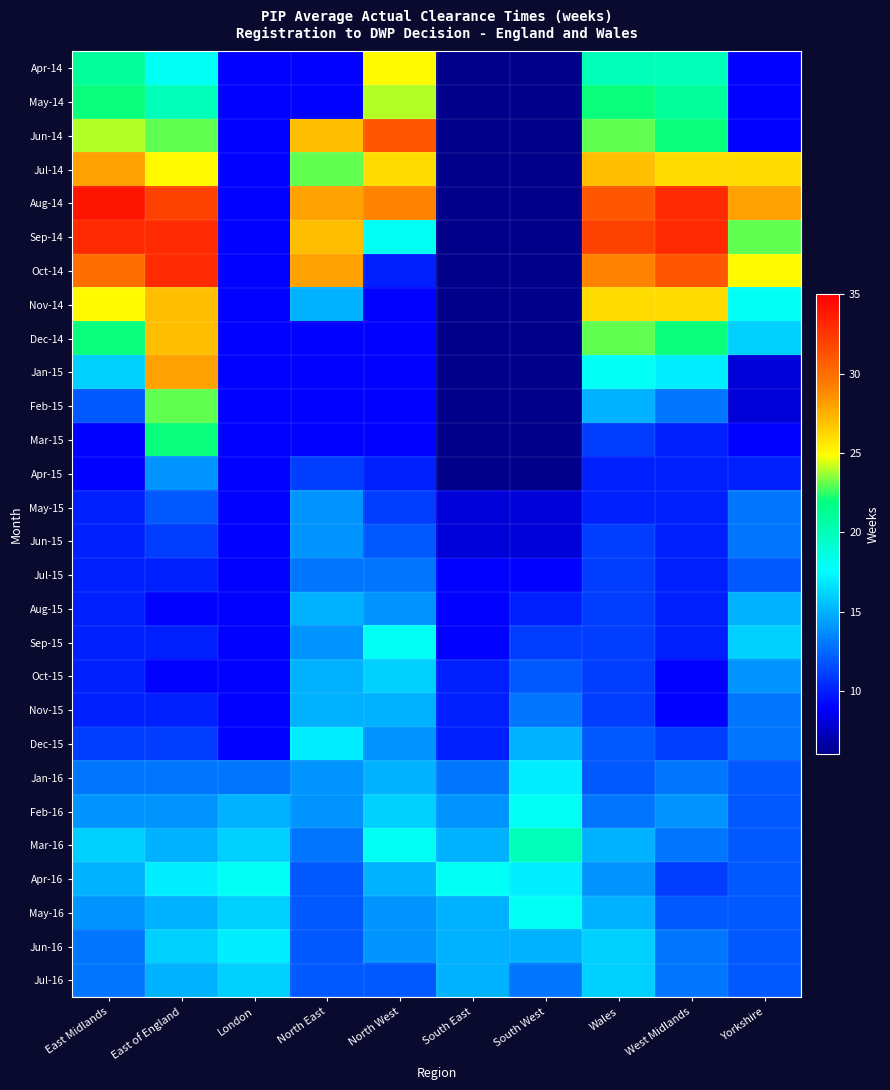

At South East, list the series in order from smallest to largest.

Apr-14, May-14, Jun-14, Jul-14, Aug-14, Sep-14, Oct-14, Nov-14, Dec-14, Jan-15, Feb-15, Mar-15, Apr-15, May-15, Jun-15, Jul-15, Aug-15, Sep-15, Oct-15, Nov-15, Dec-15, Jan-16, Feb-16, Mar-16, May-16, Jun-16, Jul-16, Apr-16